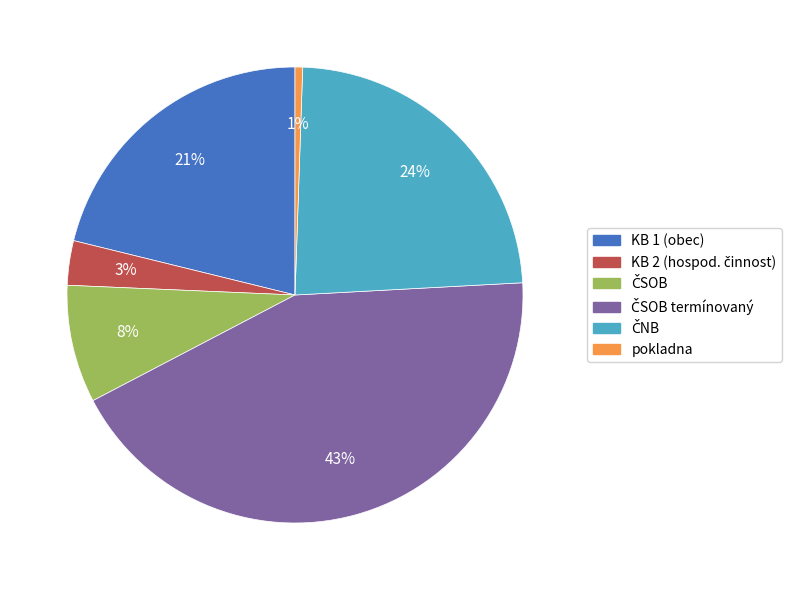

Is there any slice that represents more than half of the pie?

No